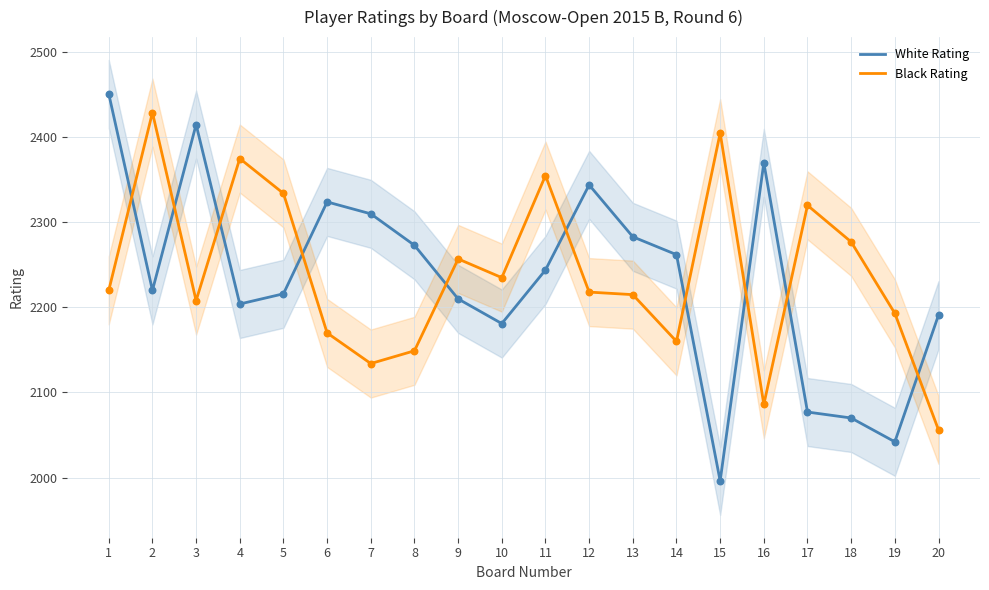

Which series contains the highest Y value?

White Rating